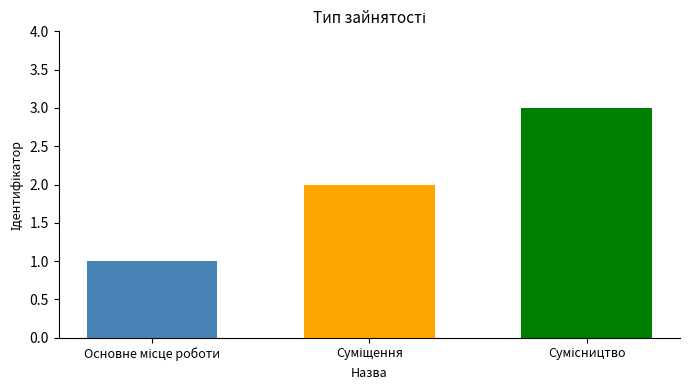

What is the greatest value displayed?

3